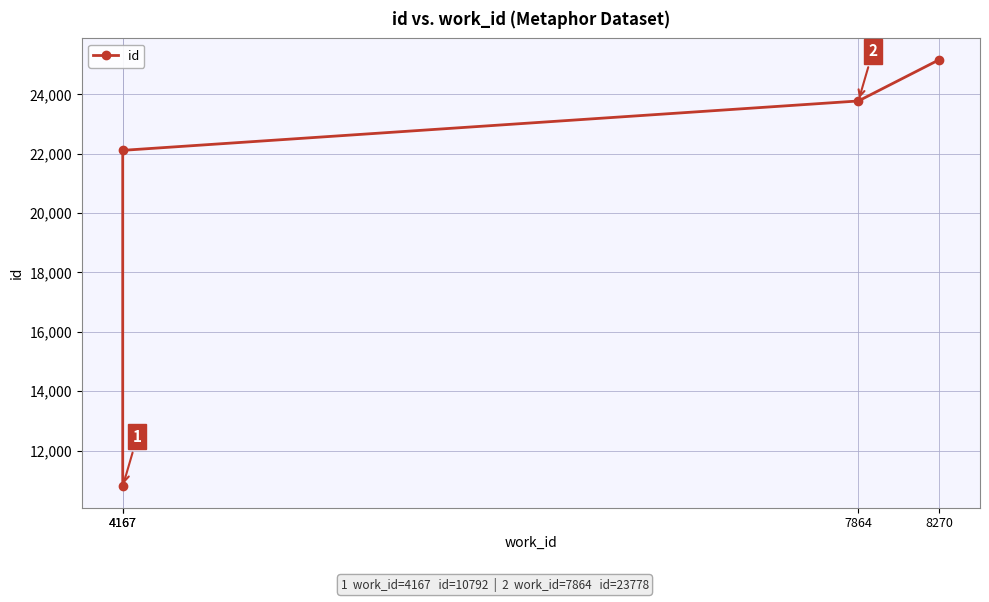

What is the change in value from 4167 to 7864?

+1664